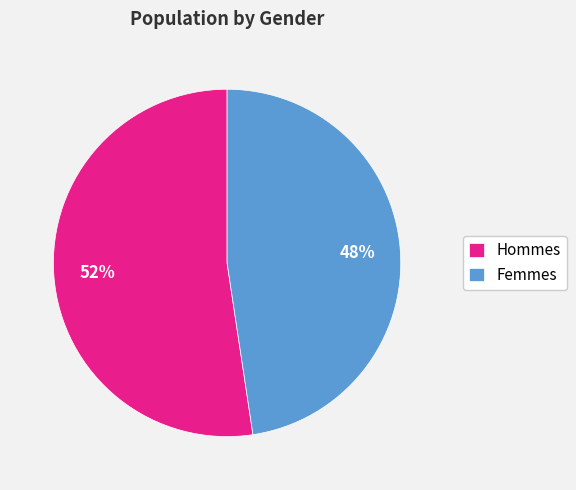

How many slices are in this pie chart?

2